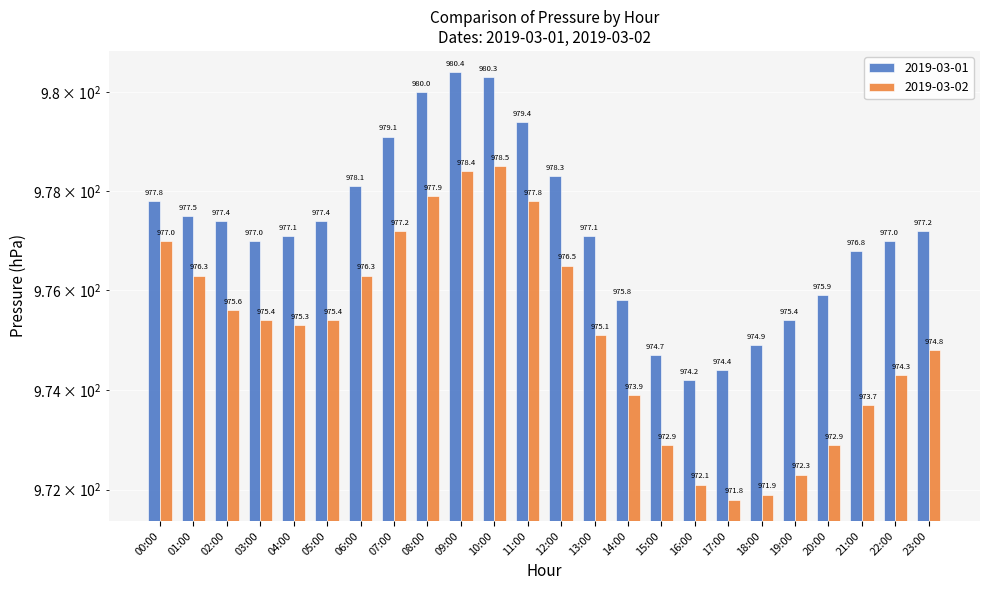

Reading left to right, list all the values displayed in this chart.

2019-03-01: 00:00=977.8	01:00=977.5	02:00=977.4	03:00=977.0	04:00=977.1	05:00=977.4	06:00=978.1	07:00=979.1	08:00=980.0	09:00=980.4	10:00=980.3	11:00=979.4	12:00=978.3	13:00=977.1	14:00=975.8	15:00=974.7	16:00=974.2	17:00=974.4	18:00=974.9	19:00=975.4	20:00=975.9	21:00=976.8	22:00=977.0	23:00=977.2
2019-03-02: 00:00=977.0	01:00=976.3	02:00=975.6	03:00=975.4	04:00=975.3	05:00=975.4	06:00=976.3	07:00=977.2	08:00=977.9	09:00=978.4	10:00=978.5	11:00=977.8	12:00=976.5	13:00=975.1	14:00=973.9	15:00=972.9	16:00=972.1	17:00=971.8	18:00=971.9	19:00=972.3	20:00=972.9	21:00=973.7	22:00=974.3	23:00=974.8